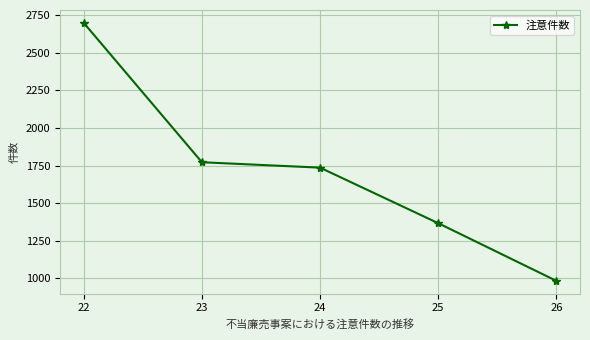

Where does the data first go above 1736?

22